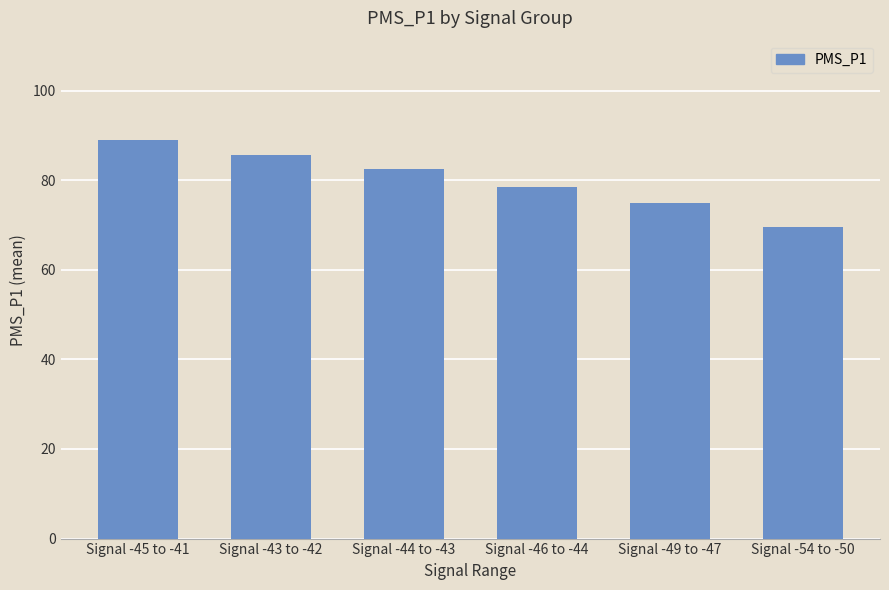

Rank the categories by value from lowest to highest.

Signal -54 to -50, Signal -49 to -47, Signal -46 to -44, Signal -44 to -43, Signal -43 to -42, Signal -45 to -41